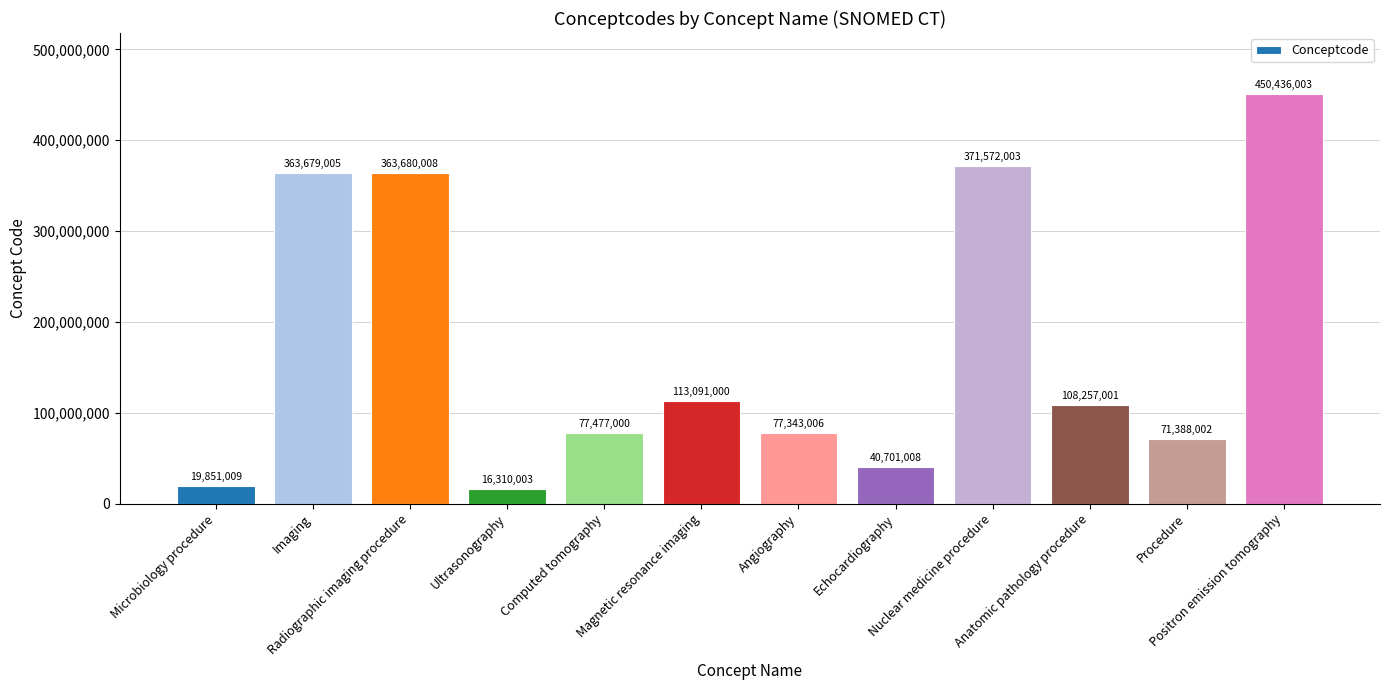

Is it true that the value at Nuclear medicine procedure is 164663339?

False